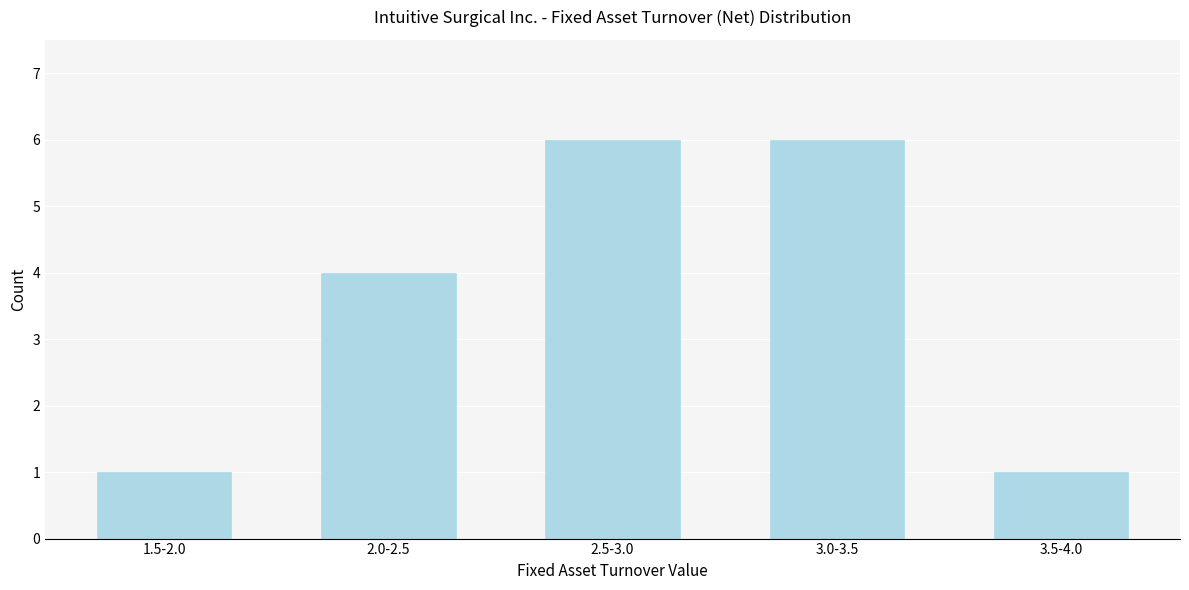

Reading left to right, extract all data points from this chart.

1.5-2.0=1	2.0-2.5=4	2.5-3.0=6	3.0-3.5=6	3.5-4.0=1